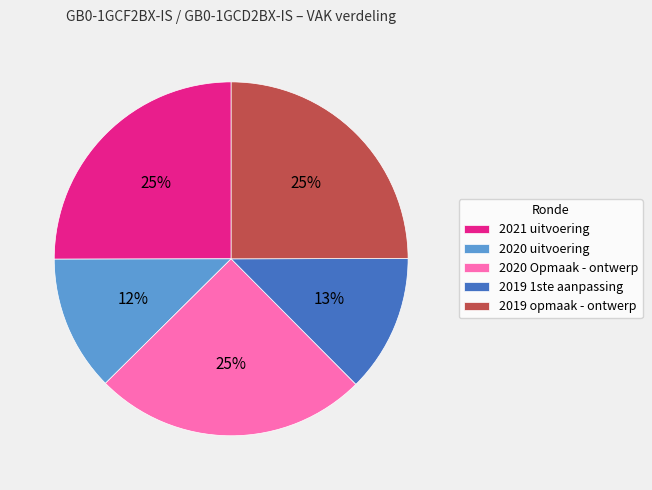

Is it true that 2020 Opmaak - ontwerp is 15% of the pie?

False